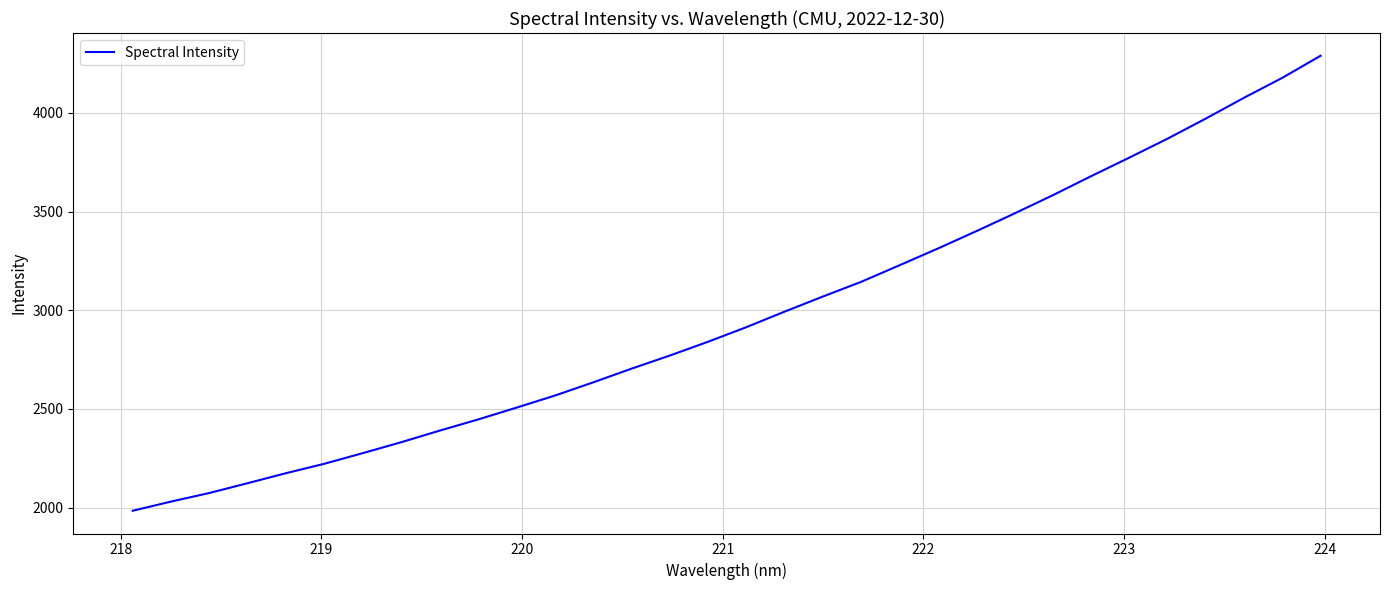

Does the chart display data point markers on the line(s)?

No